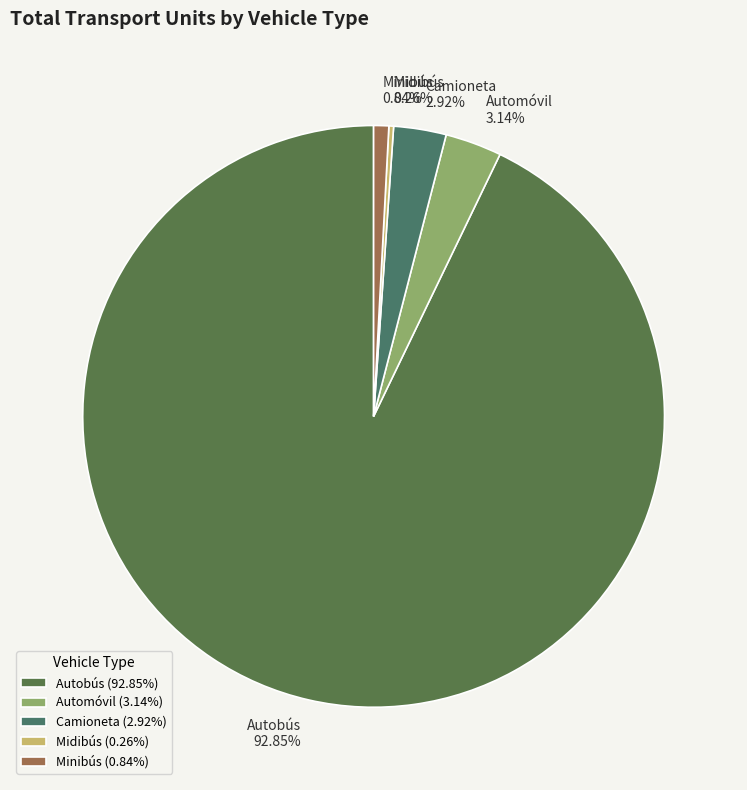

Combined, do Minibús 0.84% and Camioneta 2.92% account for over 50%?

No